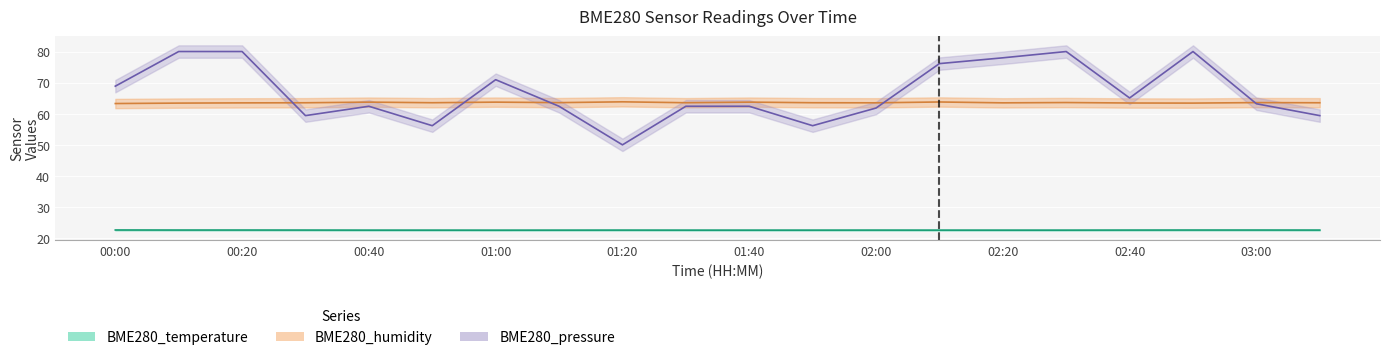

What is the sum of all BME280_pressure_scaled values?

1334.7